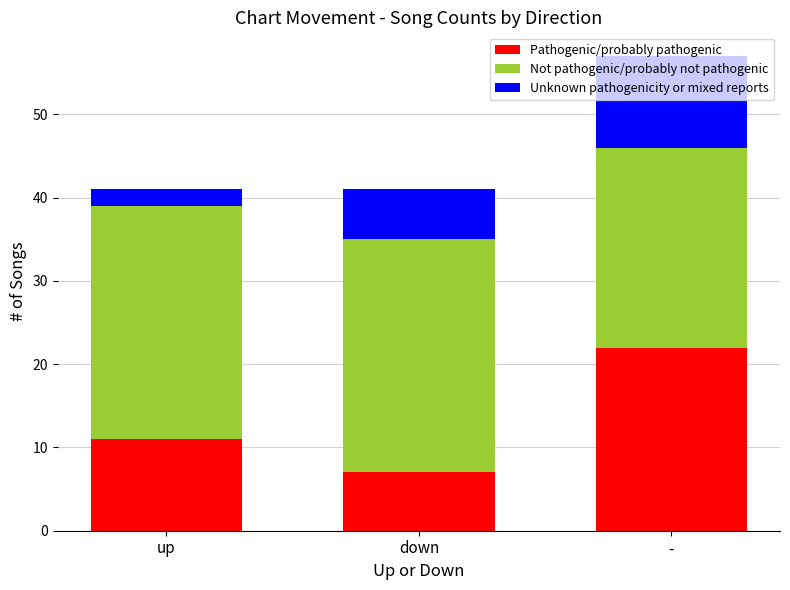

What is the highest value of the Pathogenic/probably pathogenic series?

22